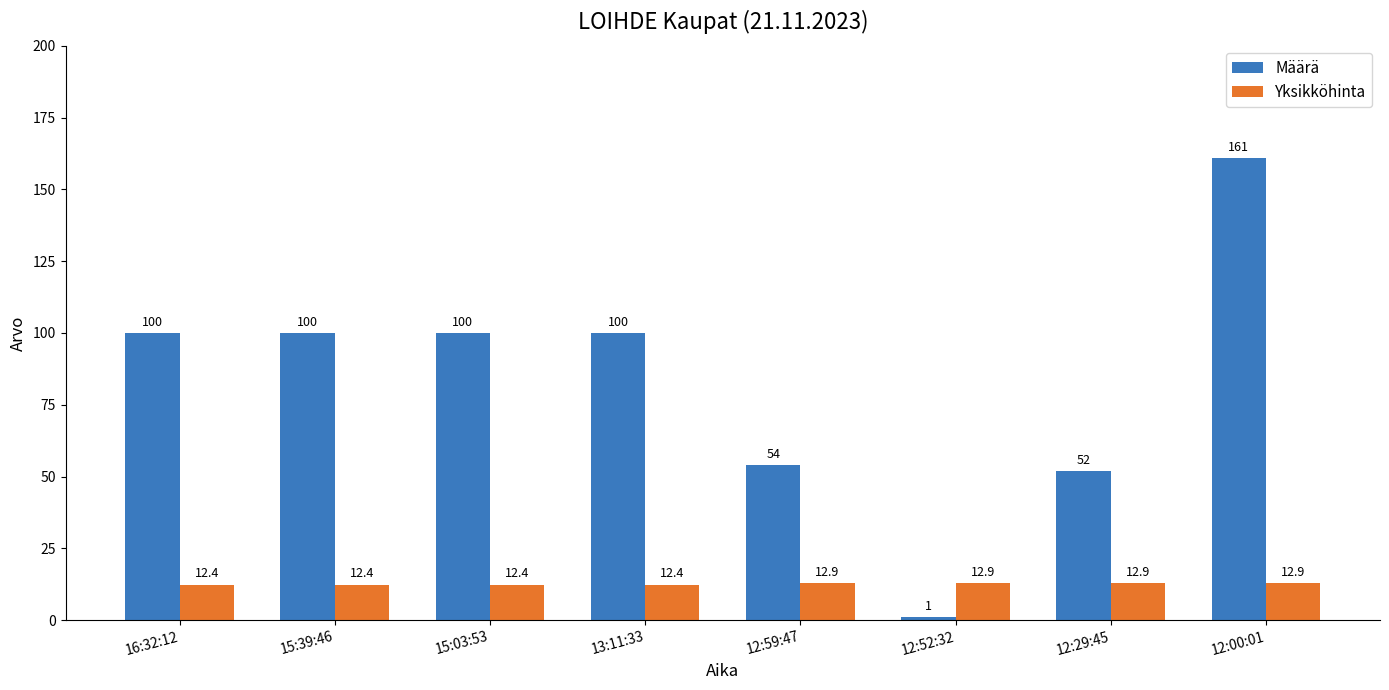

How many Yksikköhinta values are between 12 and 13?

8